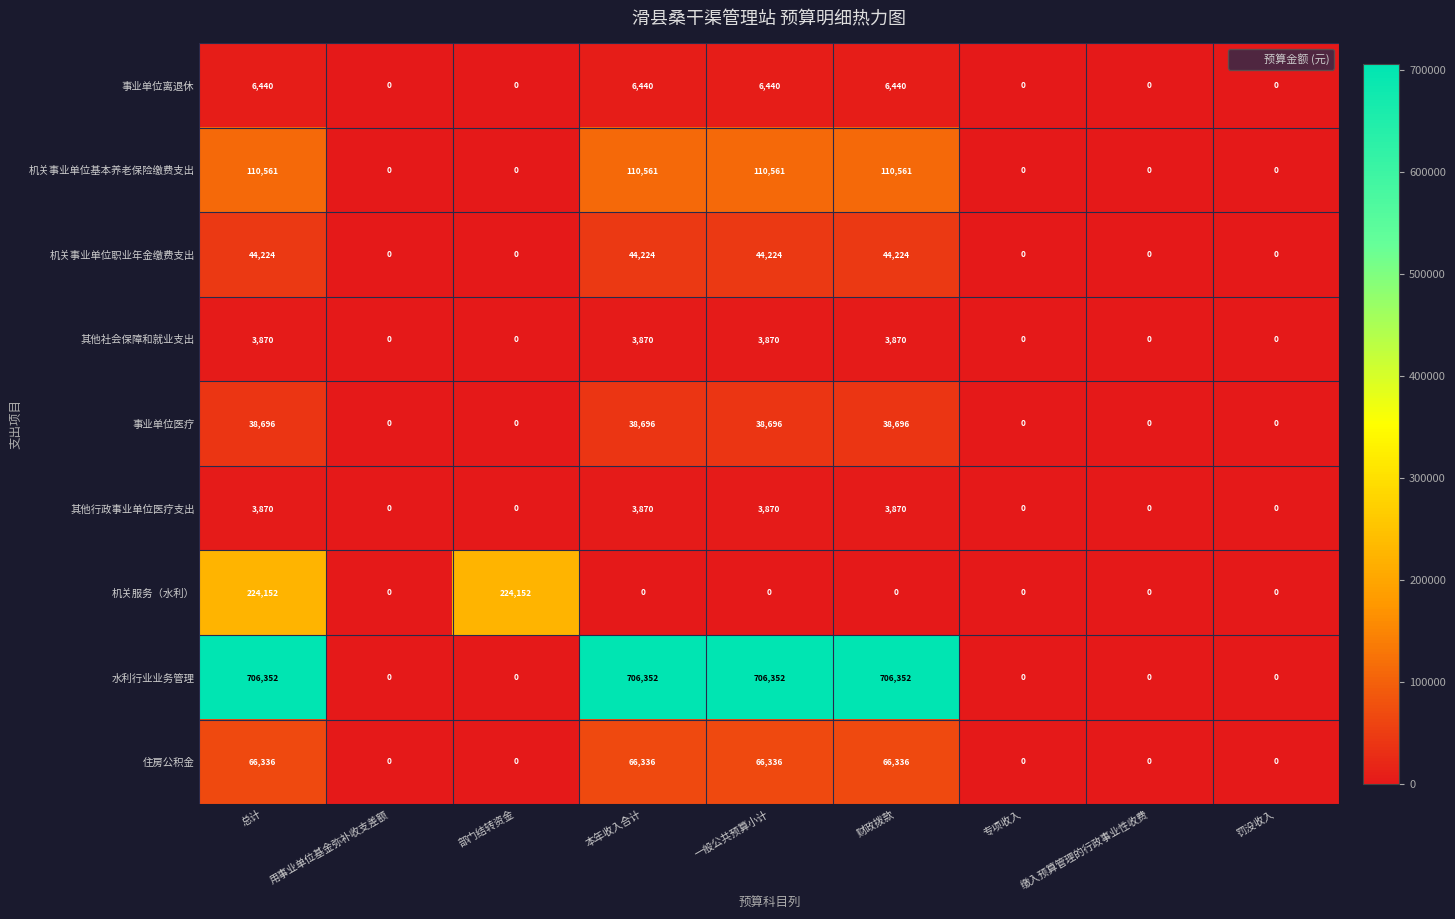

How many 其他社会保障和就业支出 values are between 0 and 3870?

9